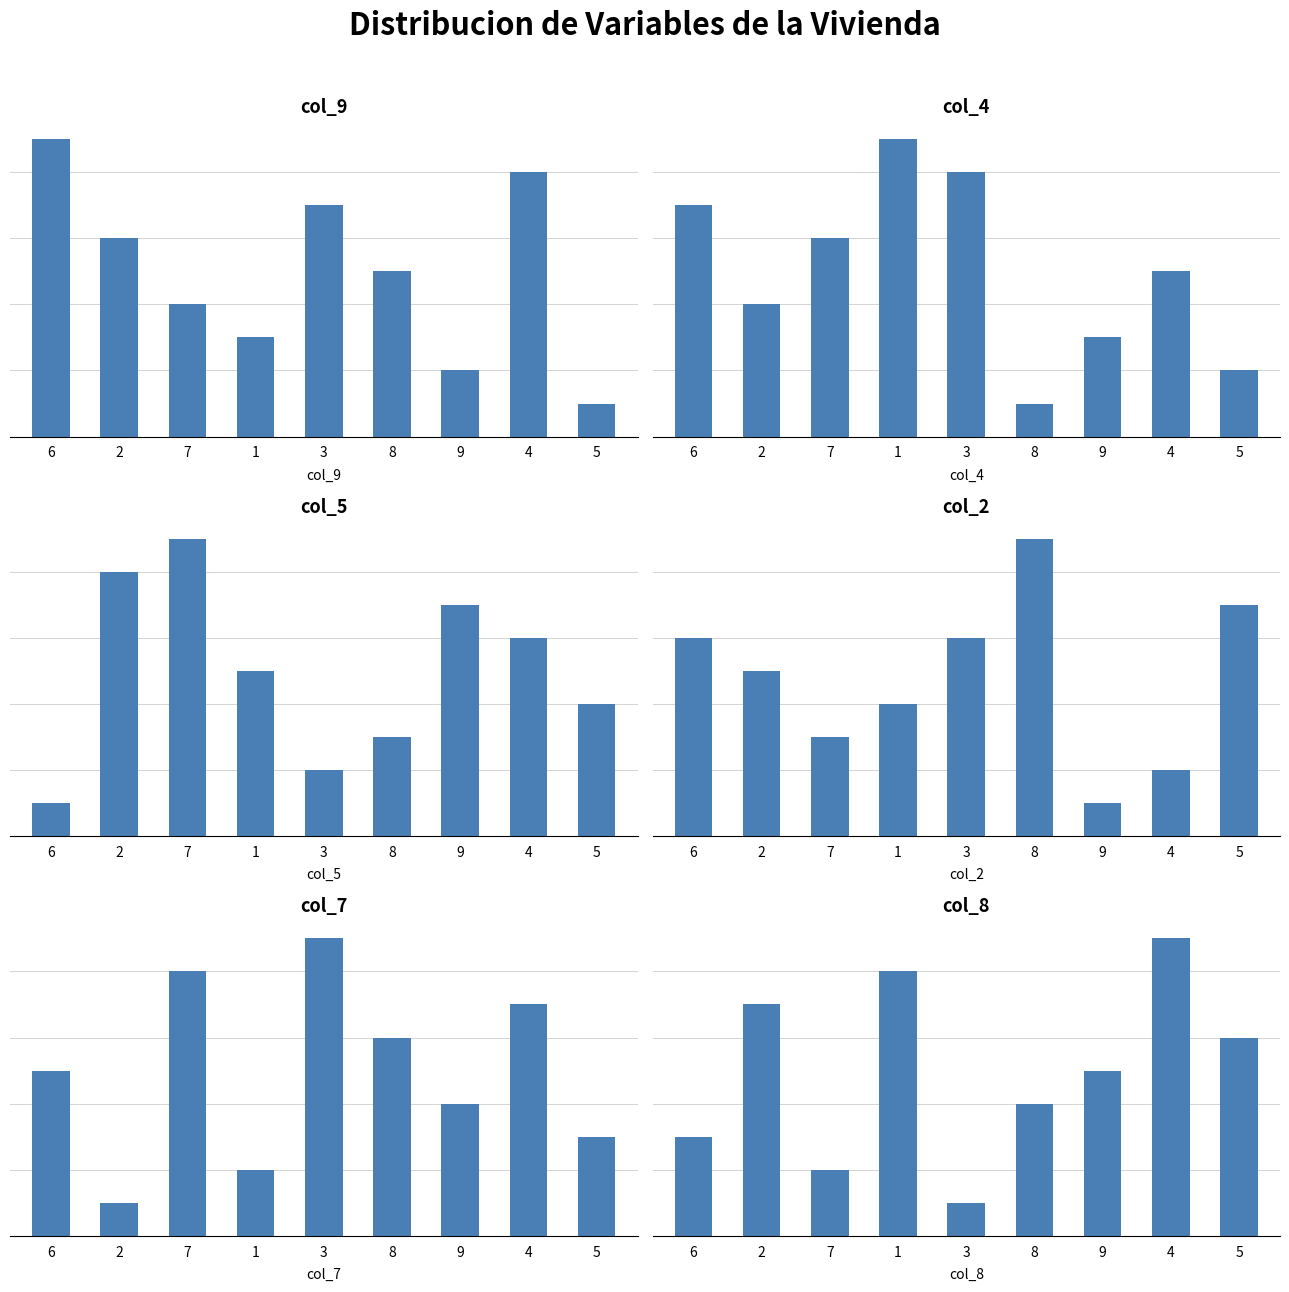

At which category does the chart reach its peak across all series?

6